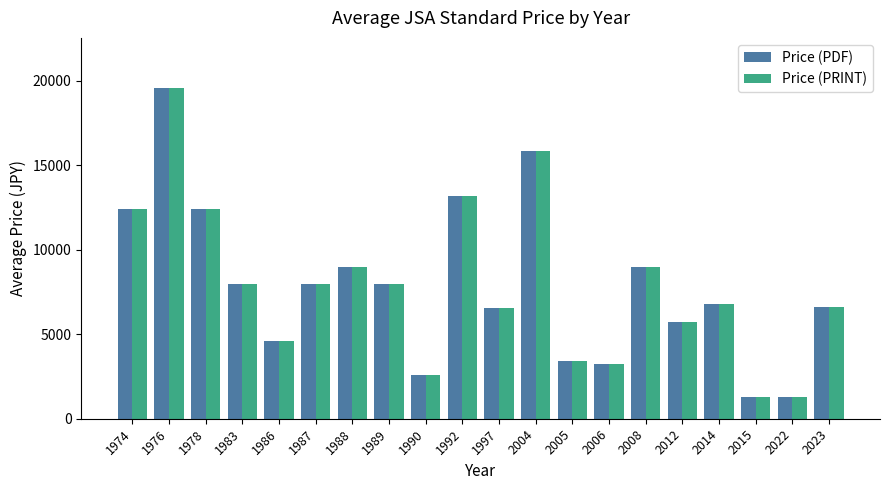

Is it true that Price (PDF) equals 6388.7 at 1986?

False